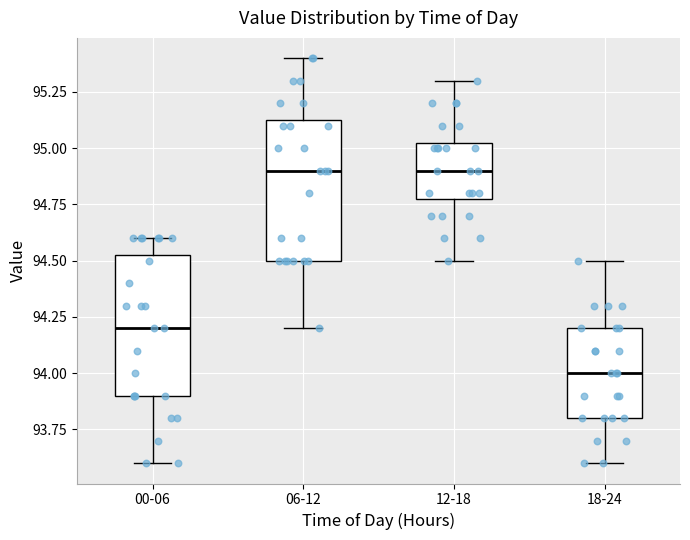

Reading left to right, read every box against the y-axis: the position of its median line, the range the box covers, and the ends of its whiskers. The values are not printed on the chart, so give them approximately, as read against the axis.

00-06: median 94.20, box 93.90 to 94.55, whiskers 93.60 to 94.60
06-12: median 94.90, box 94.50 to 95.15, whiskers 94.20 to 95.40
12-18: median 94.90, box 94.80 to 95.05, whiskers 94.50 to 95.30
18-24: median 94.00, box 93.80 to 94.20, whiskers 93.60 to 94.50